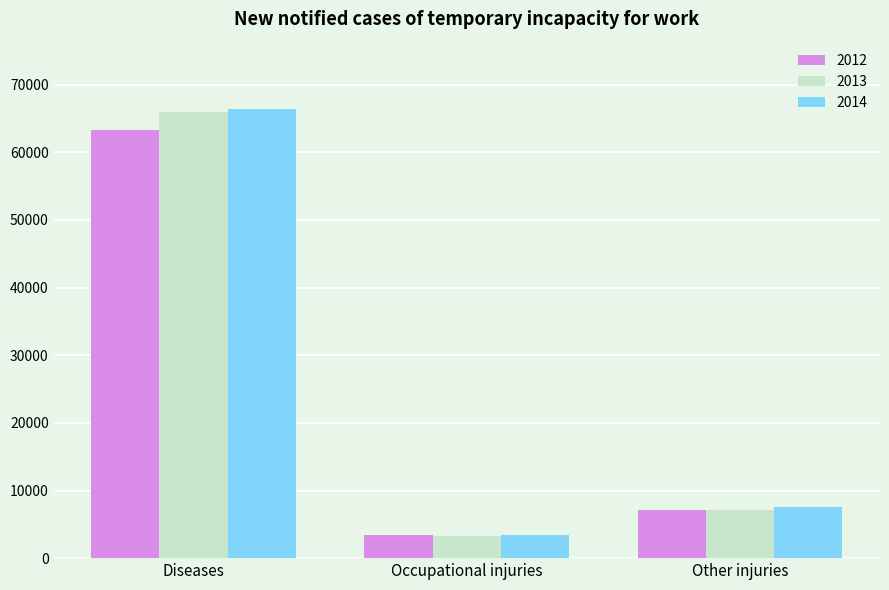

What is the total value across all series at Other injuries?

21772